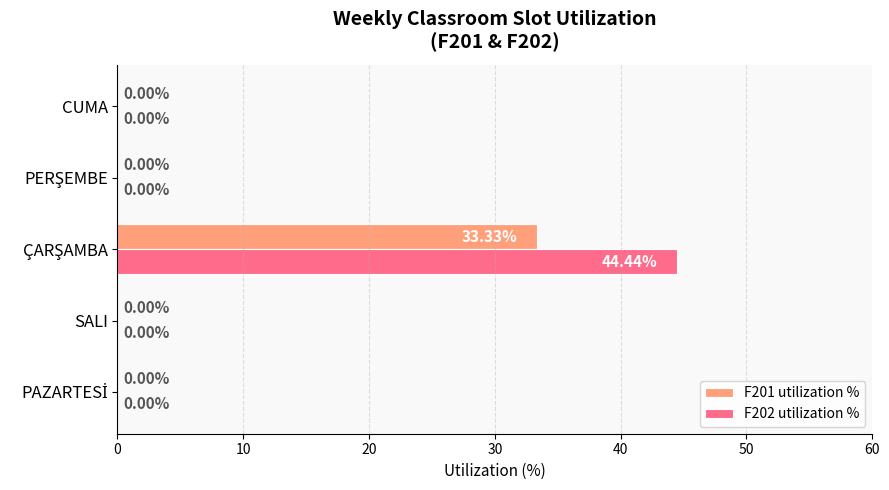

Which series has the widest spread of values?

F202 utilization %